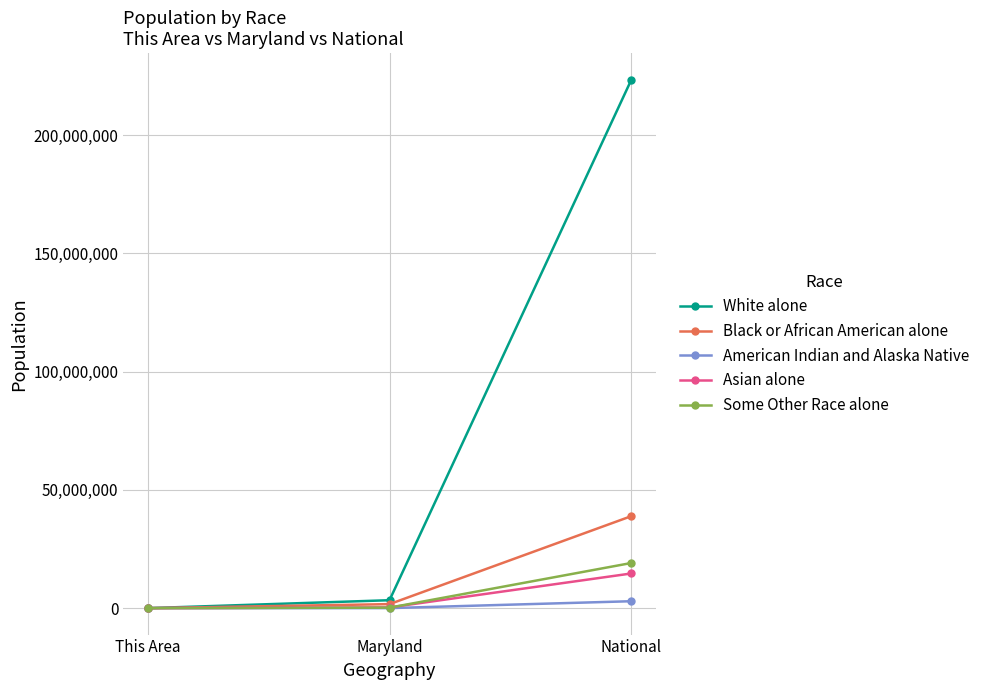

The value of Asian alone at Maryland is 318853. True or false?

True